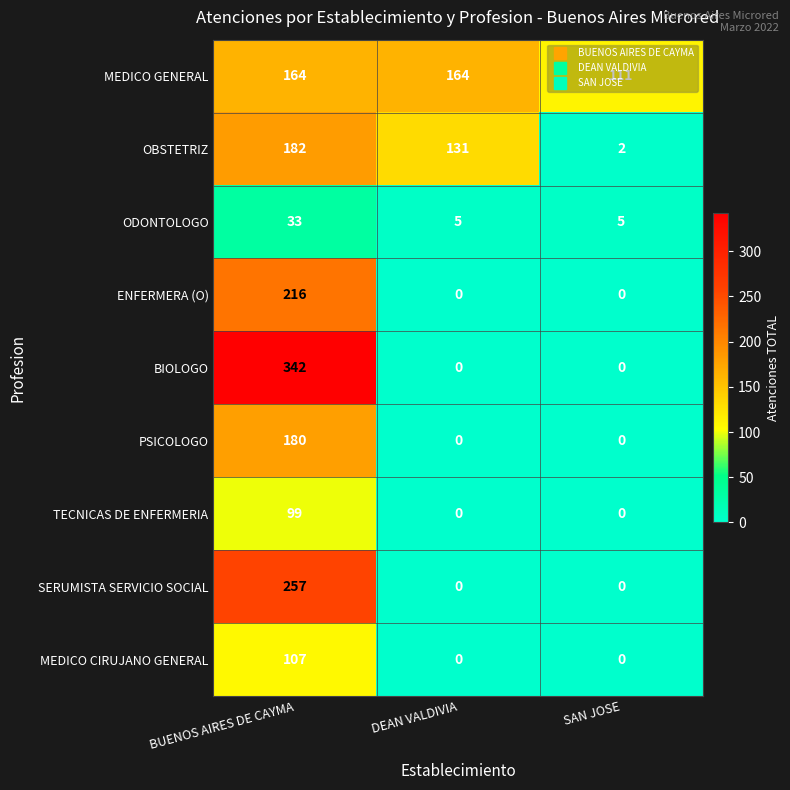

How many data points does each series have?

3